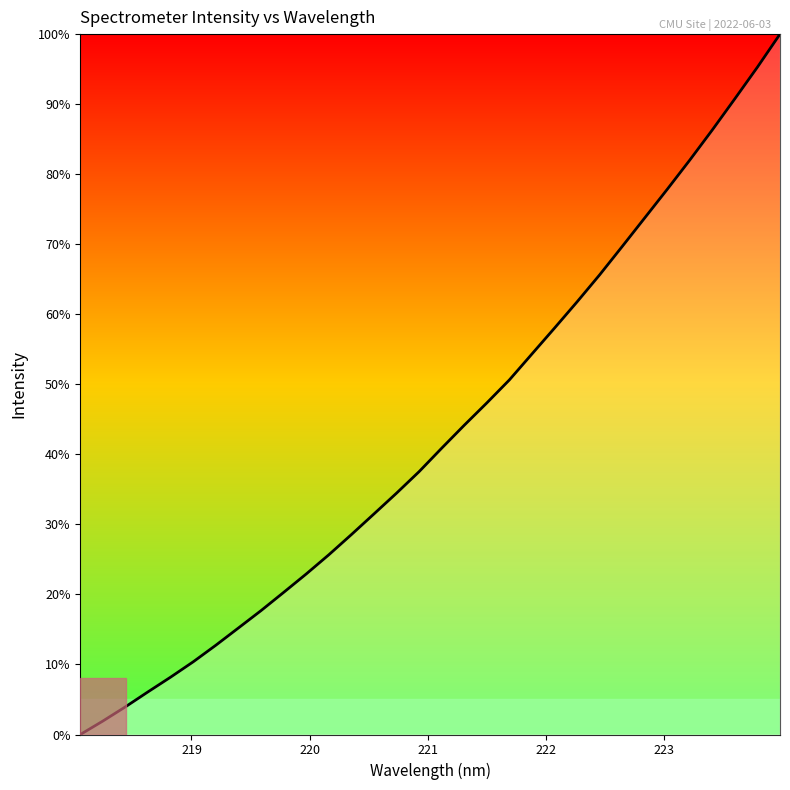

What is the difference between the maximum and minimum values?

100.0